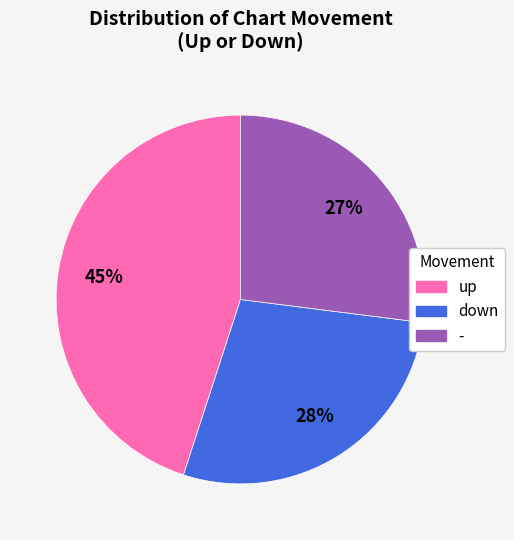

Combined, do up and down account for over 50%?

Yes